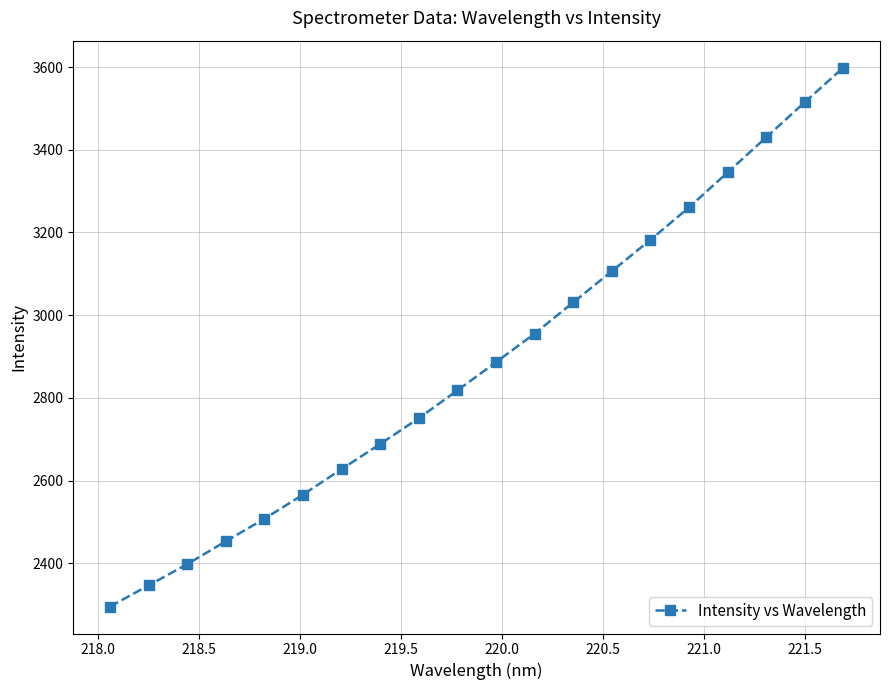

What is the value of the 17th point from the left?

3345.1